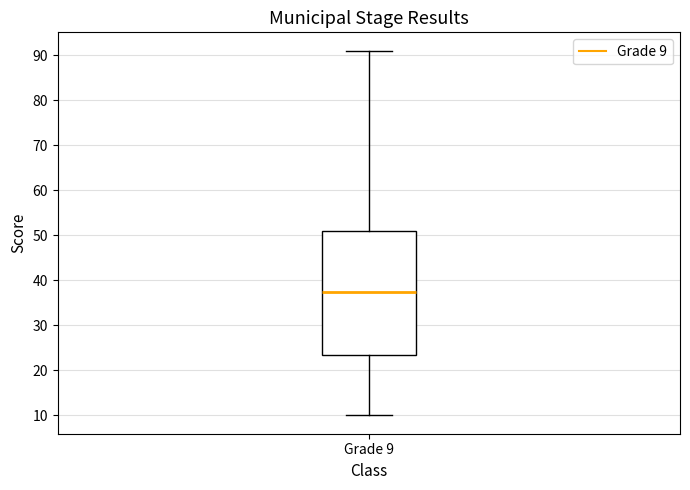

Transcribe this box plot: give where the median line is, the range the box spans, and where the two whiskers end, as read against the y-axis. The values are not printed on the chart, so give them approximately, as read against the axis.

median 38, box 24 to 51, whiskers 10 to 91